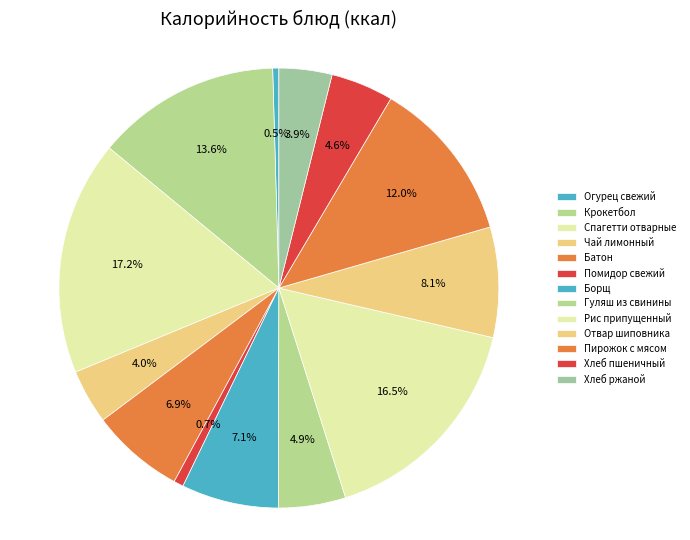

Combined, what portion of the pie is Пирожок с мясом and Огурец свежий?

12.5%